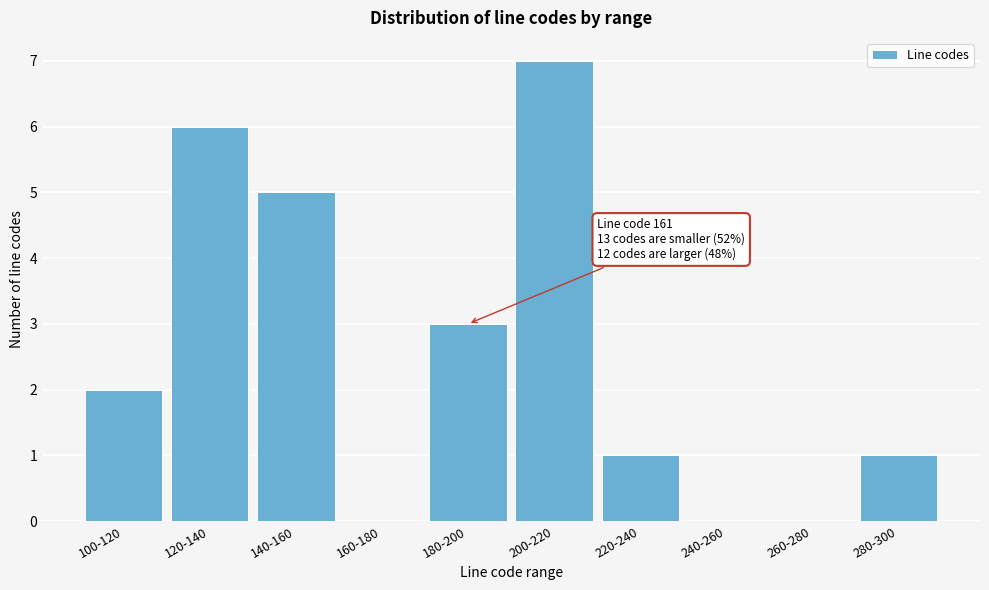

Reading left to right, list all the values displayed in this chart.

100-120=2	120-140=6	140-160=5	160-180=0	180-200=3	200-220=7	220-240=1	240-260=0	260-280=0	280-300=1